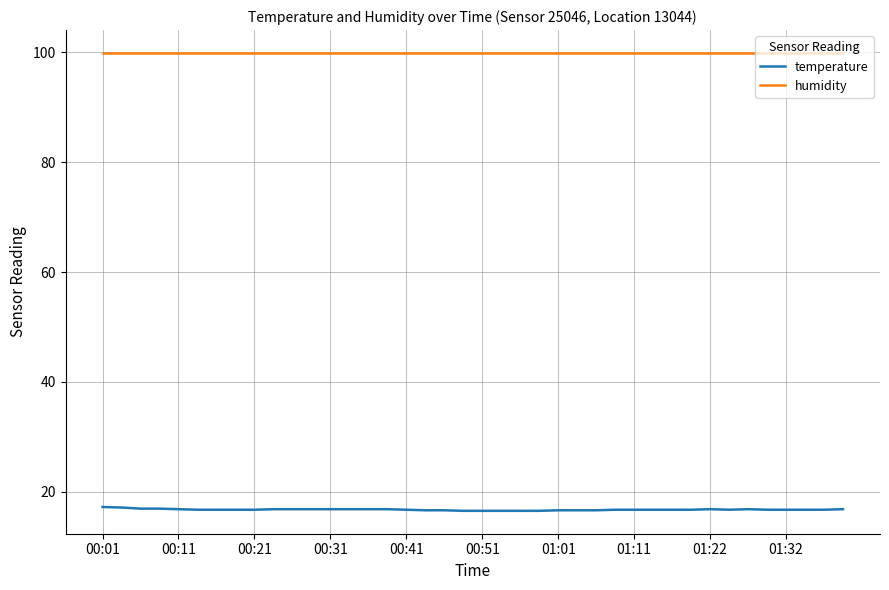

True or false: humidity and temperature cross at least once.

False